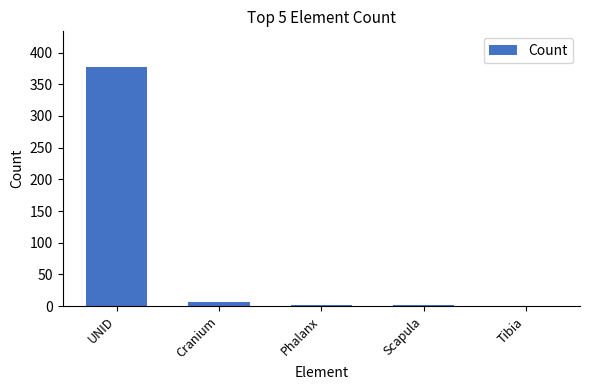

Which has a higher value, Cranium or UNID?

UNID